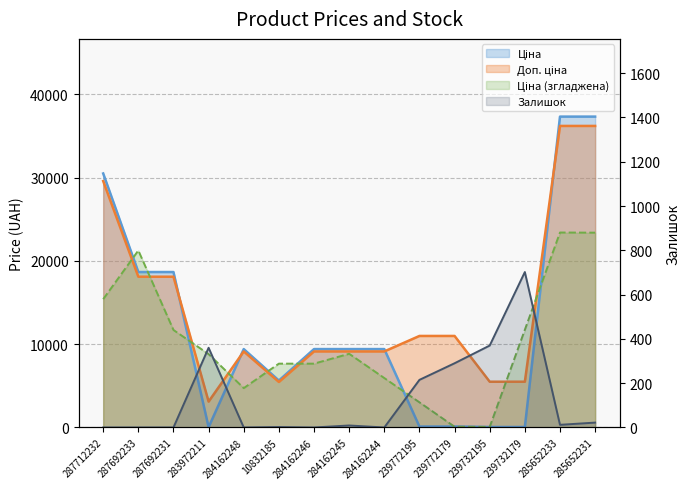

Which has a higher value, 10832185 or 284162248?

284162248